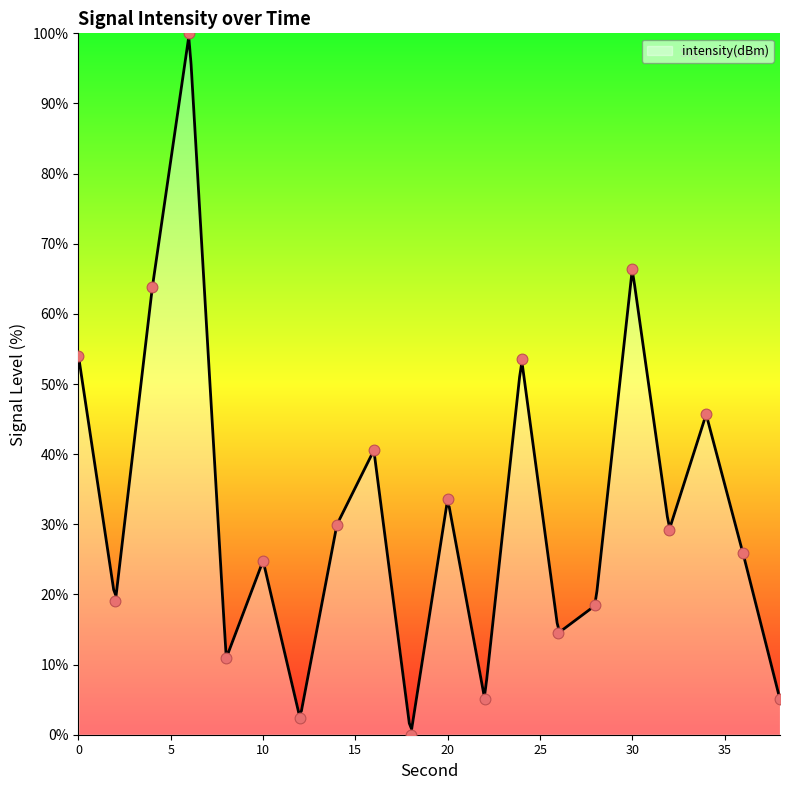

What is the change in value from 16 to 32?

-11.3